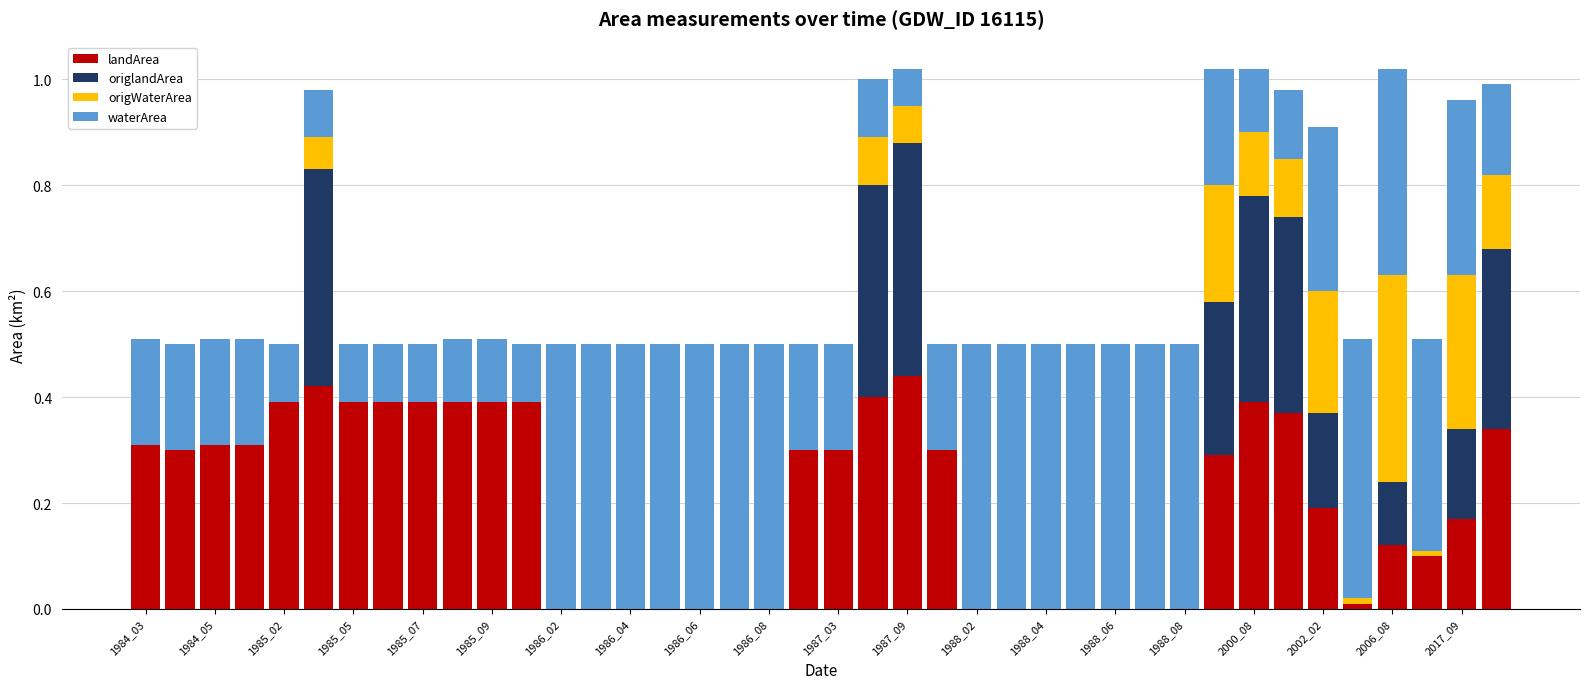

Are the bars horizontal?

No